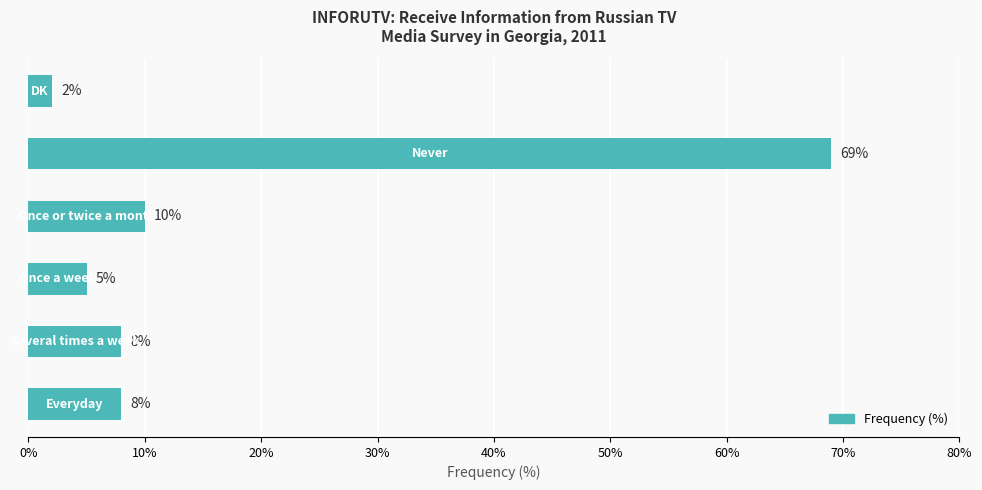

What is the difference between the maximum and second lowest values?

64